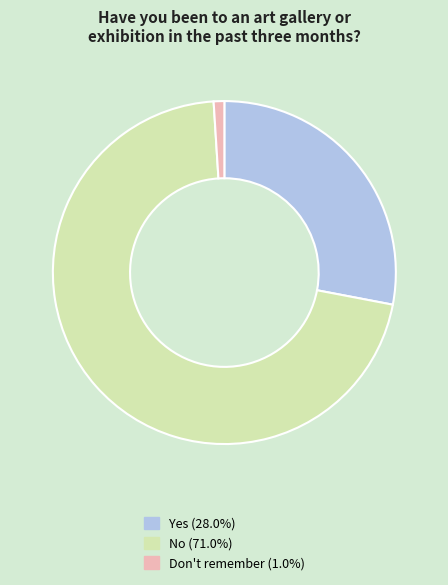

Which category accounts for the majority?

No